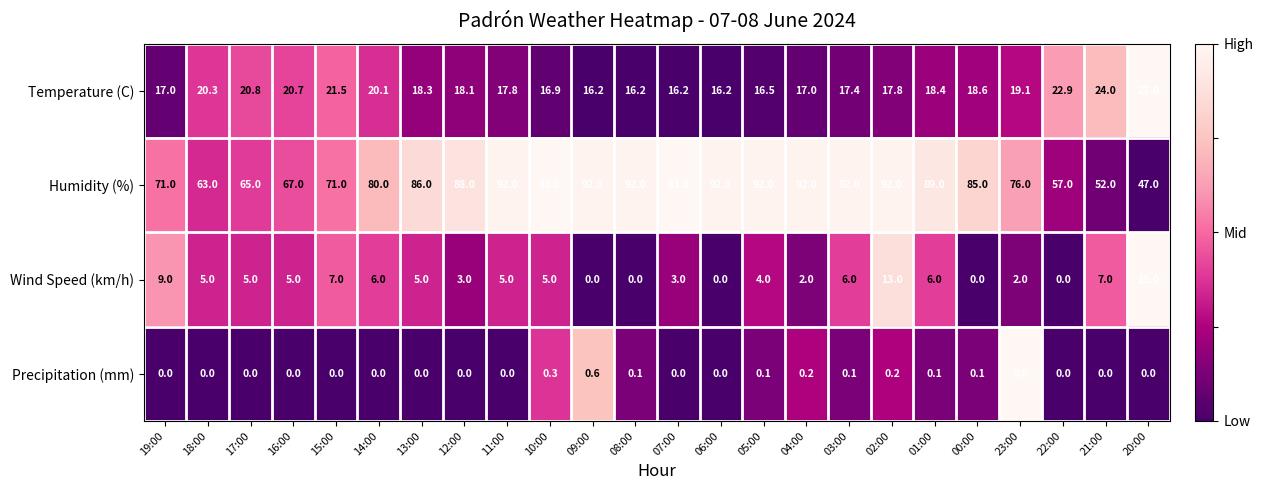

The Precipitation (mm) series shows -0.4 at 15:00. True or false?

False